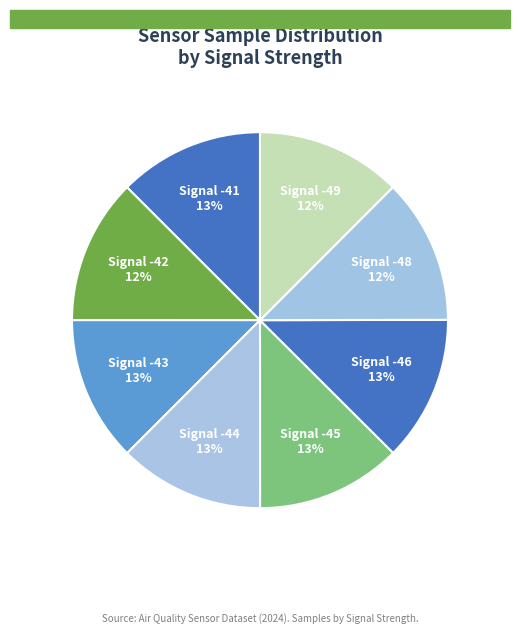

How many segments does this pie chart have?

8